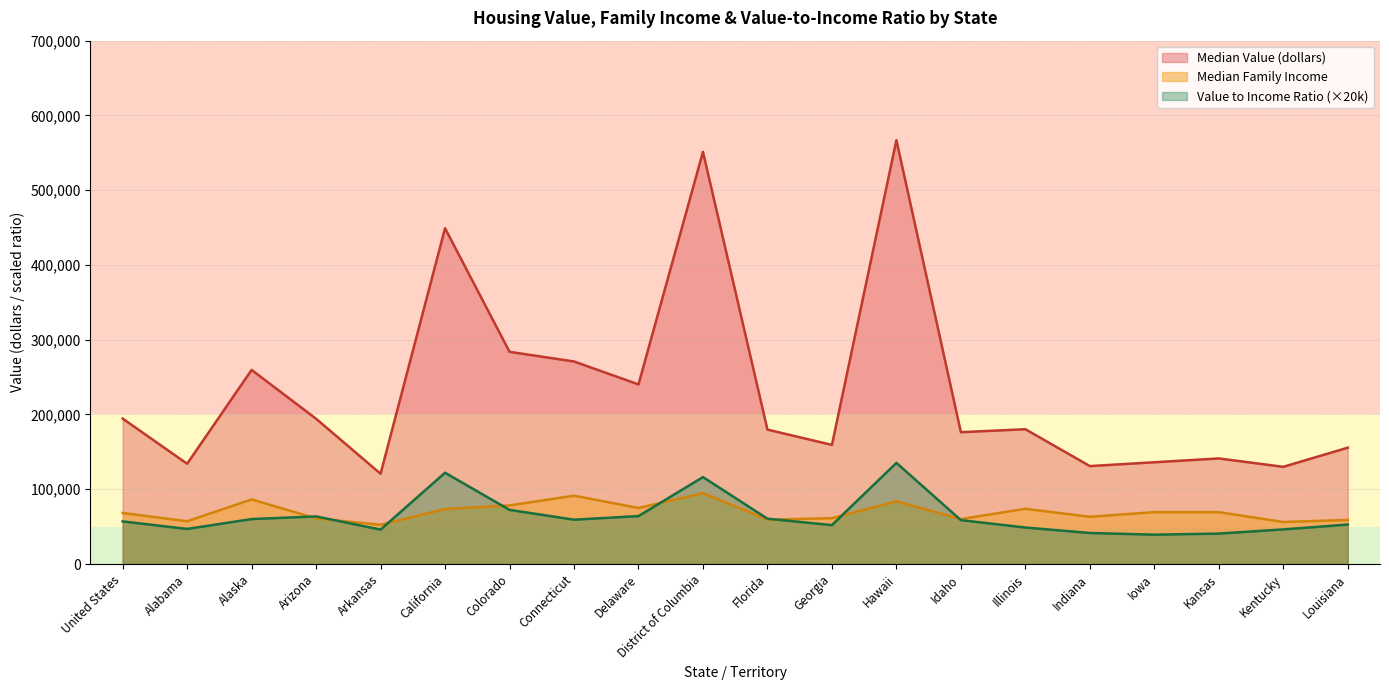

True or false: Median Family Income has a value of 107300.2 at United States.

False